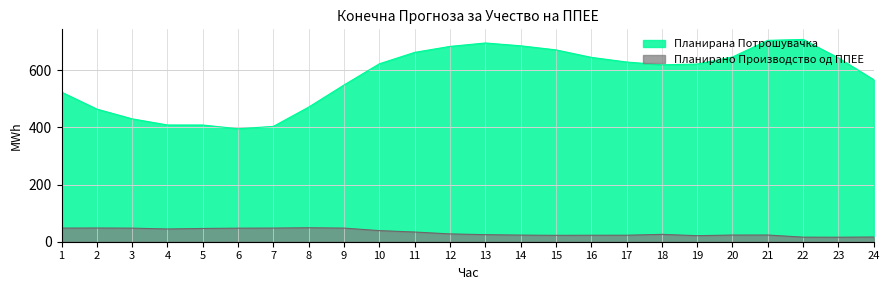

Rank the series at 10 from highest to lowest value.

Планирана Потрошувачка, Планирано Производство од ППЕЕ